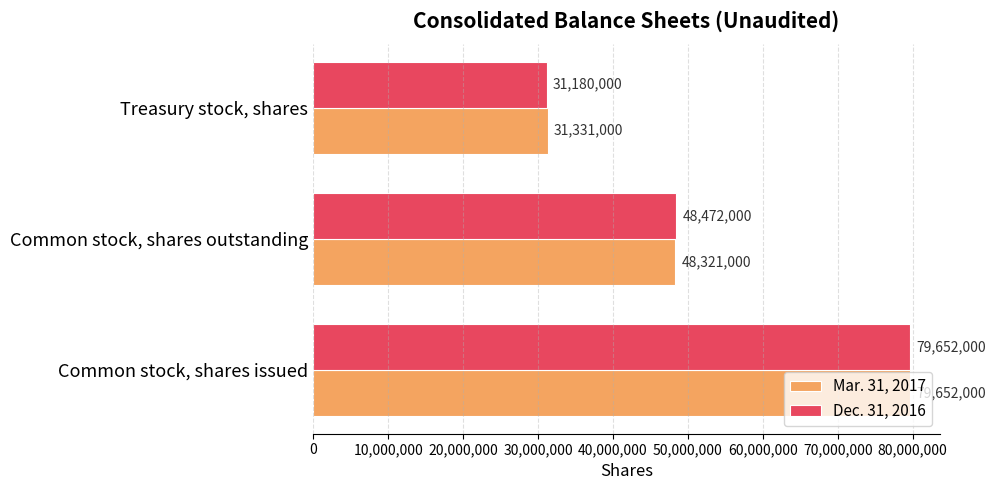

Between Common stock, shares outstanding and Treasury stock, shares, which series saw the biggest shift?

Dec. 31, 2016